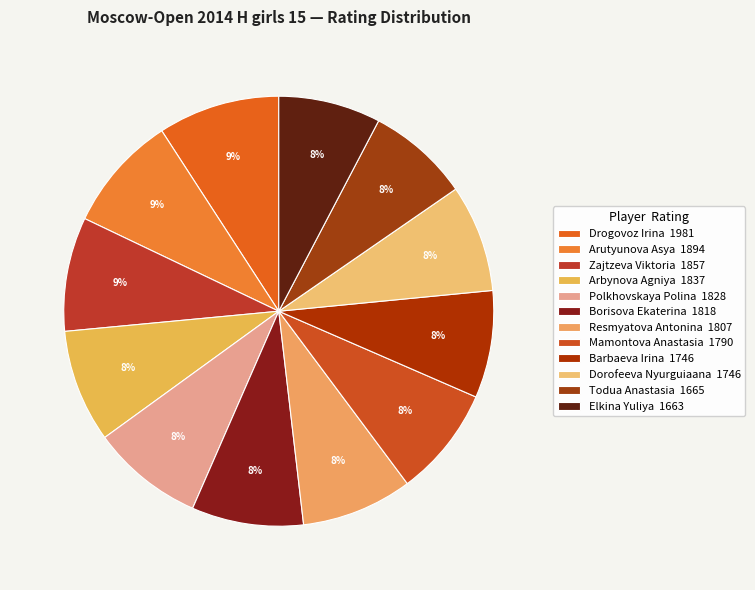

Do Drogovoz Irina and Polkhovskaya Polina together represent more than half of the pie?

No